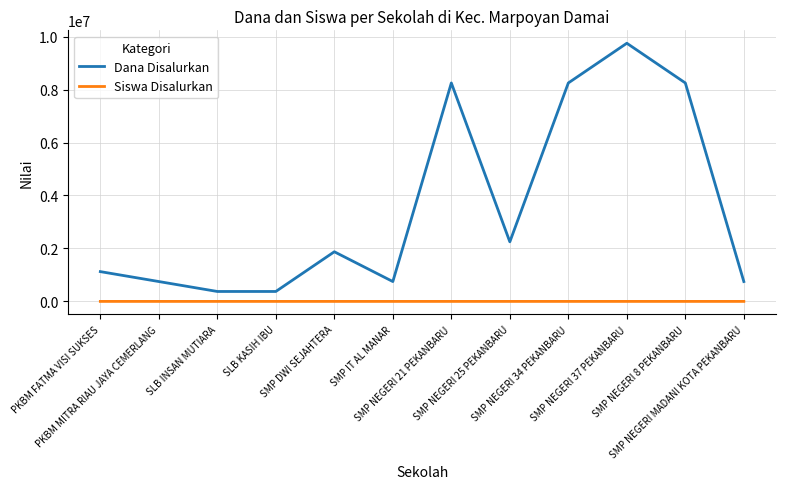

The Dana Disalurkan series shows 750000 at PKBM MITRA RIAU JAYA CEMERLANG. True or false?

True